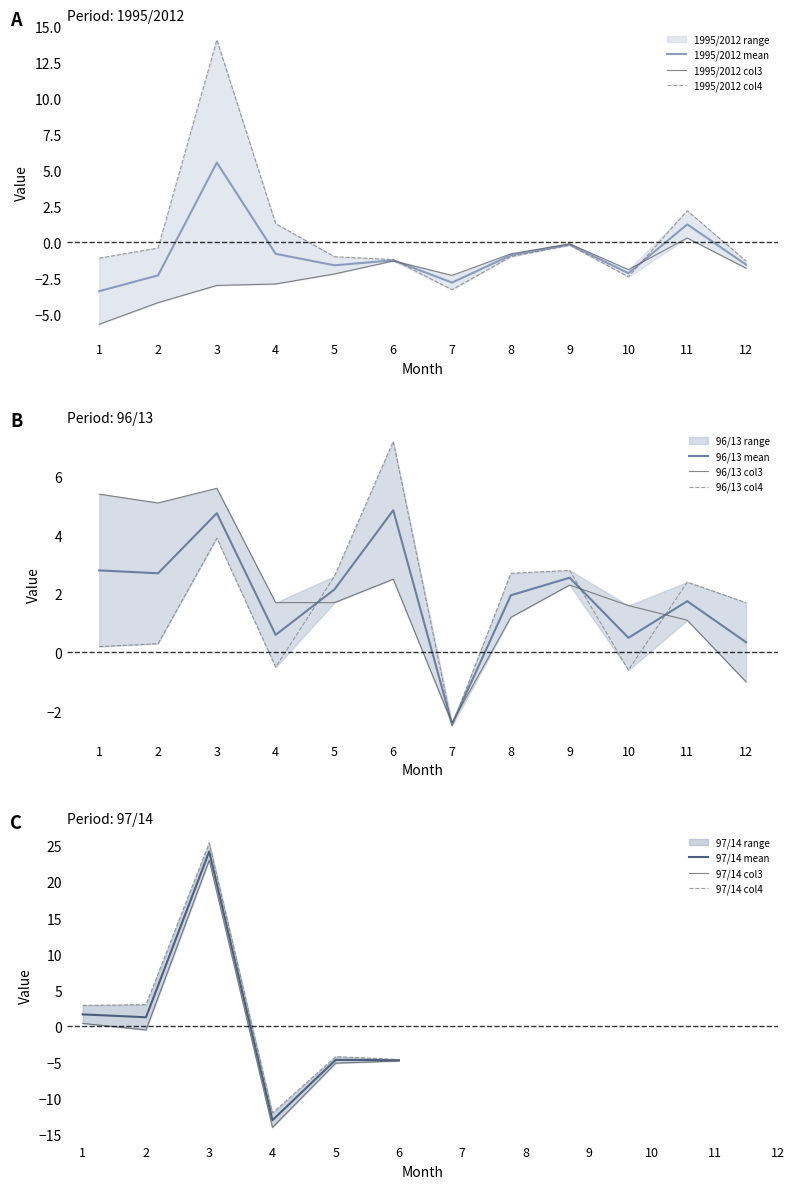

What is the total value across all series at 9?

2.2